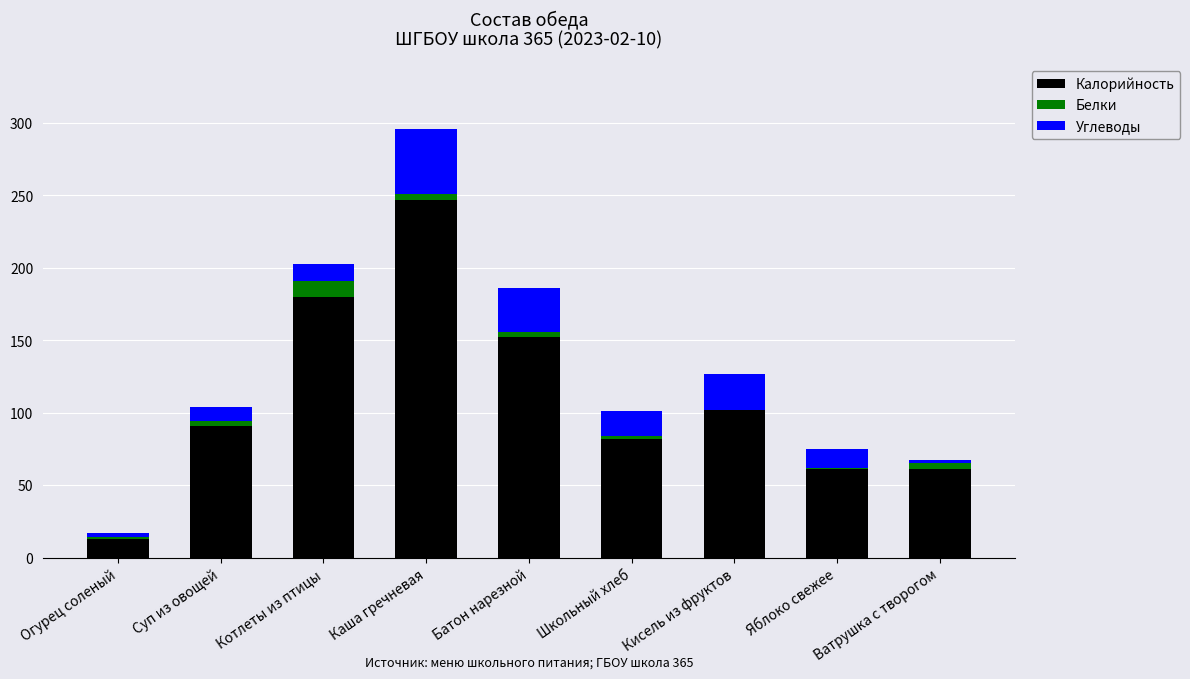

Count the number of categories in the chart.

9